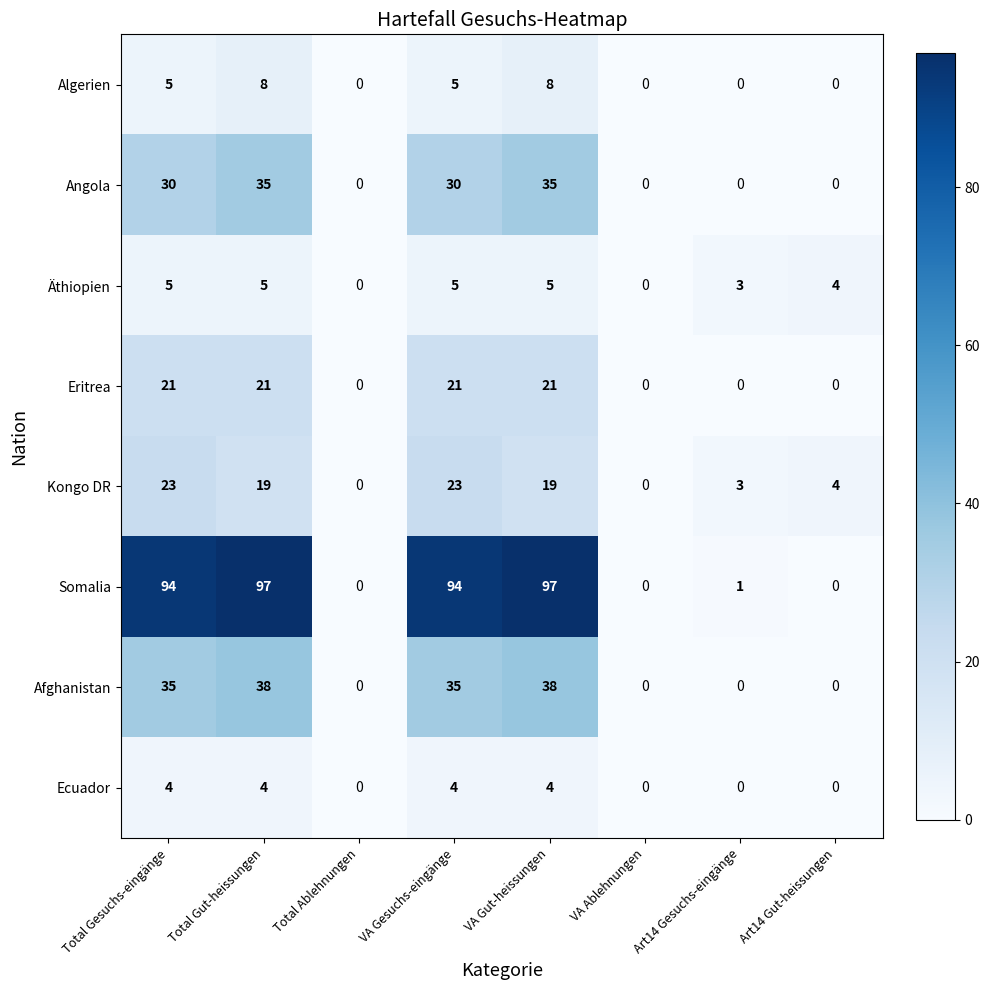

What is the maximum value shown in the chart?

97